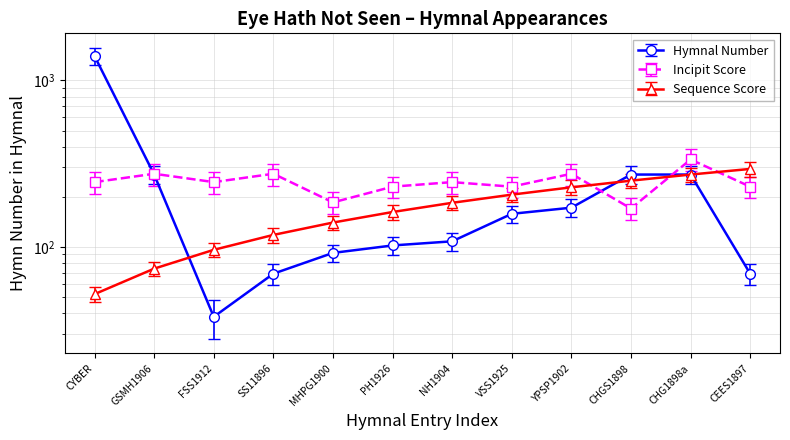

What is the label of the 5th point from the right?

VSS1925